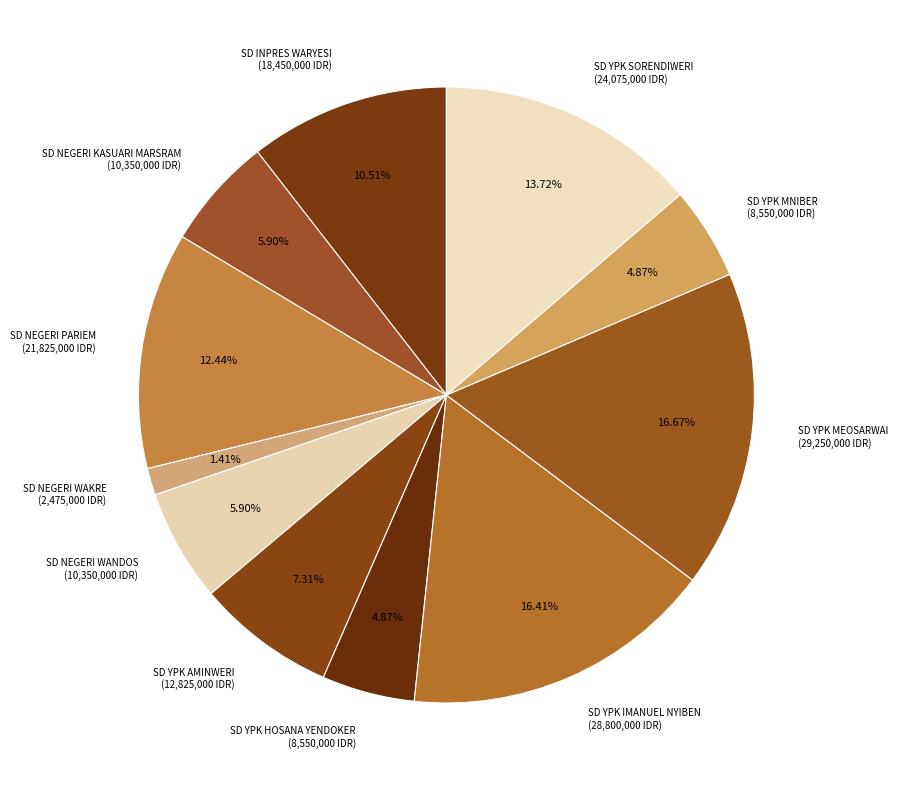

Between SD YPK MEOSARWAI and SD YPK AMINWERI, which is larger?

SD YPK MEOSARWAI